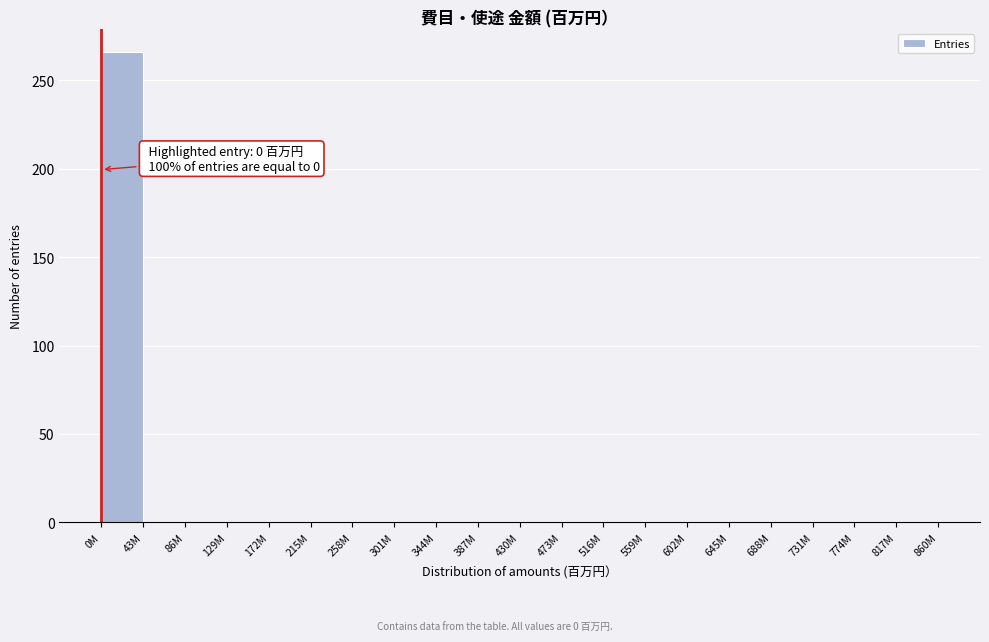

Reading left to right, list all the values displayed in this chart.

0M=266	43M=0	86M=0	129M=0	172M=0	215M=0	258M=0	301M=0	344M=0	387M=0	430M=0	473M=0	516M=0	559M=0	602M=0	645M=0	688M=0	731M=0	774M=0	817M=0